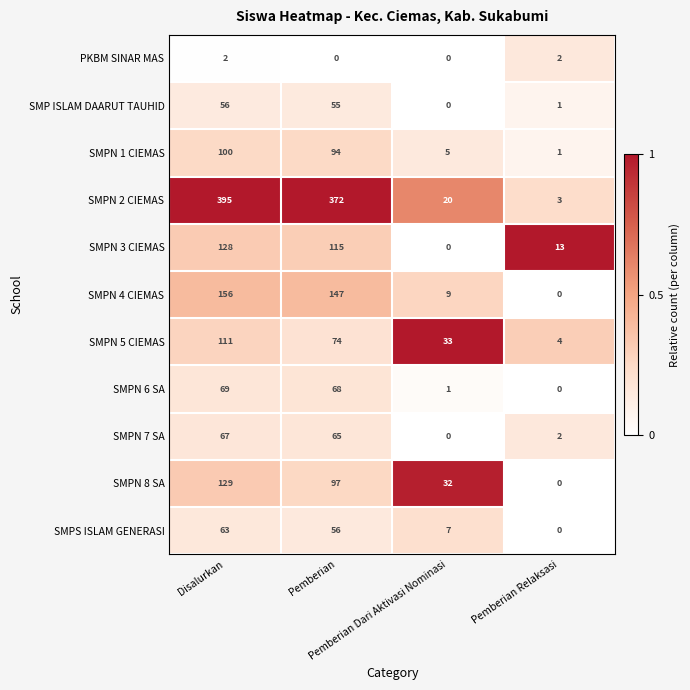

How many SMPN 8 SA values are between 32 and 129?

3